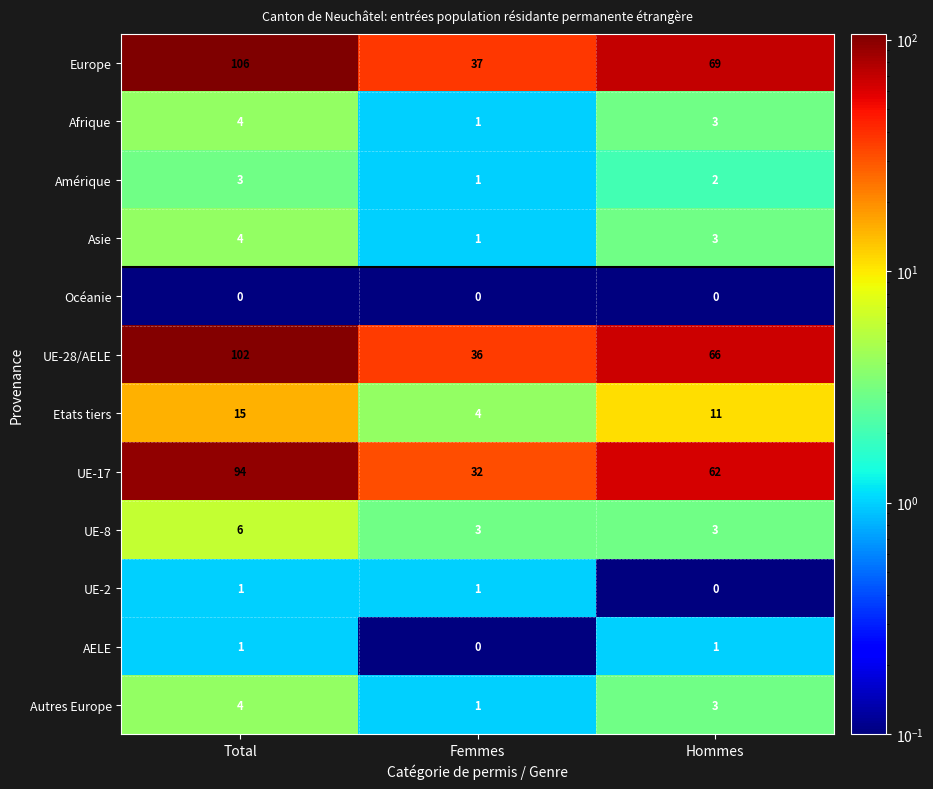

How many series are shown in this chart?

12